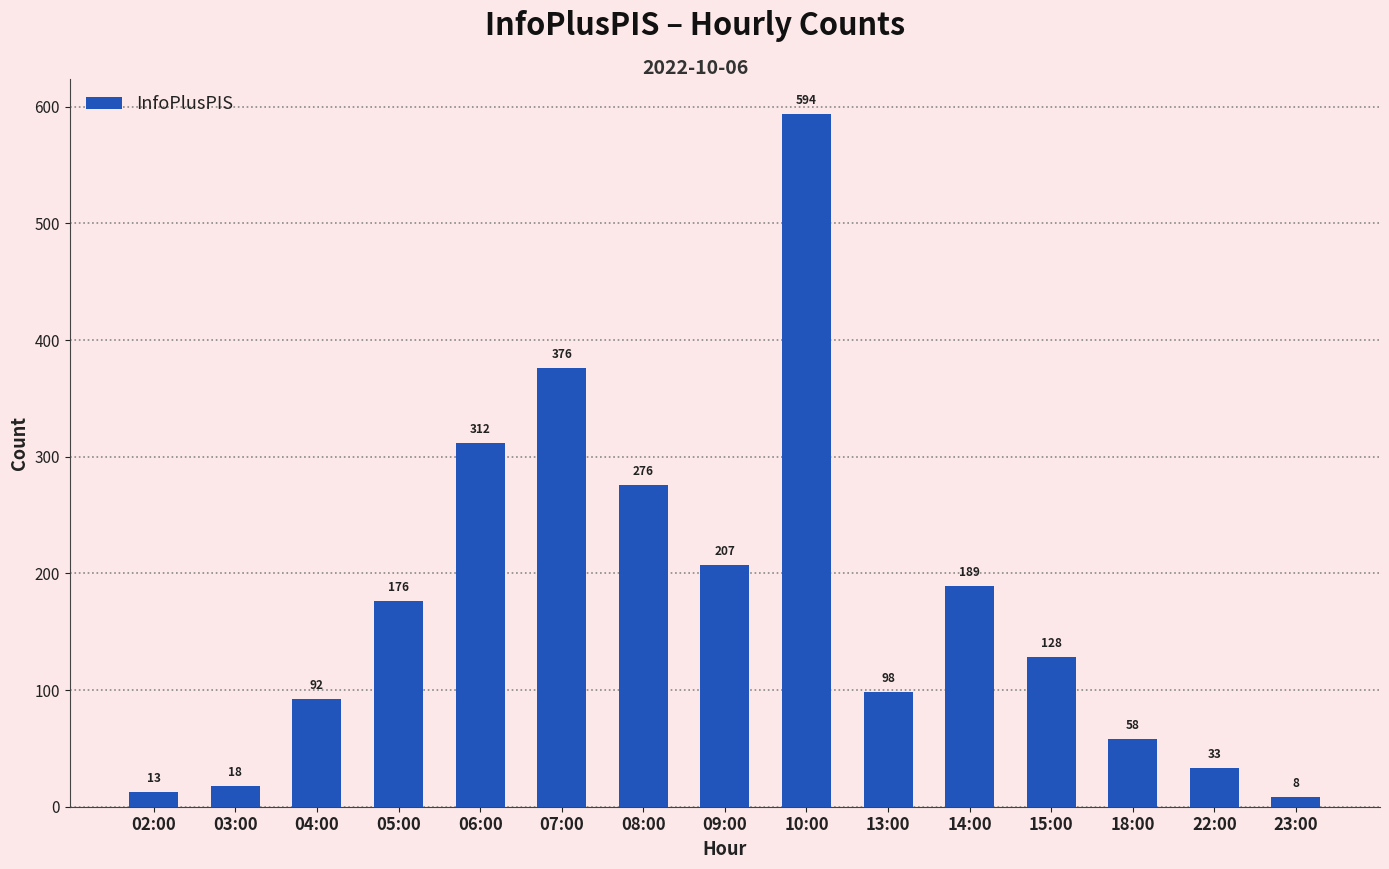

The value at 14:00 is 189. True or false?

True